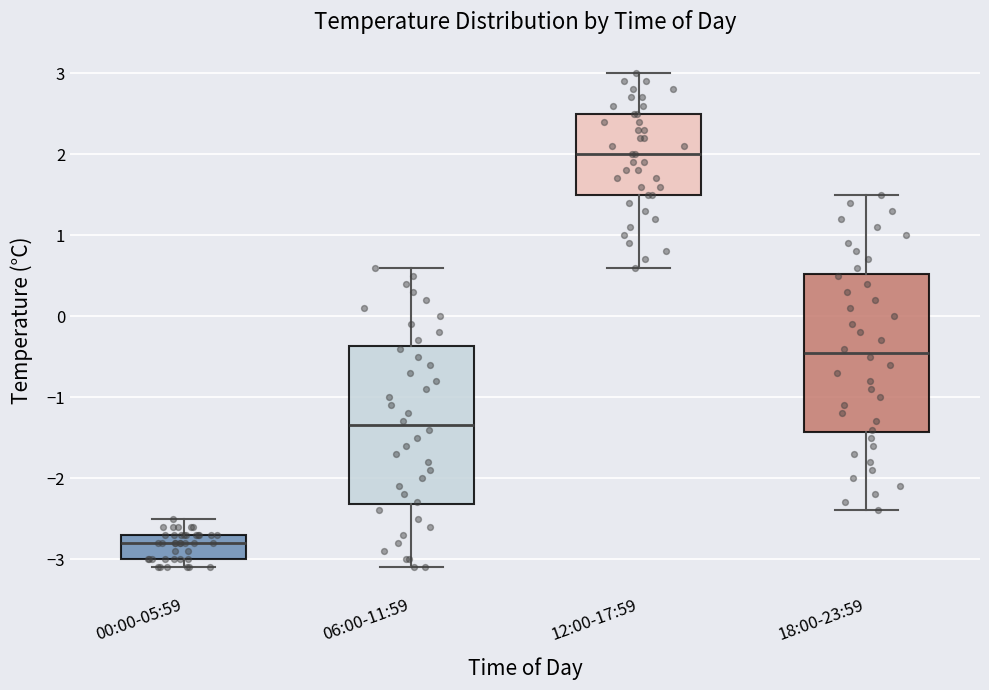

Reading left to right, transcribe this box plot: for each box, give where its median line is, the range the box spans, and where its two whiskers end, as read against the y-axis. The values are not printed on the chart, so give them approximately, as read against the axis.

00:00-05:59: median -2.8, box -3.0 to -2.7, whiskers -3.1 to -2.5
06:00-11:59: median -1.3, box -2.3 to -0.4, whiskers -3.1 to 0.6
12:00-17:59: median 2.0, box 1.5 to 2.5, whiskers 0.6 to 3.0
18:00-23:59: median -0.4, box -1.4 to 0.5, whiskers -2.4 to 1.5